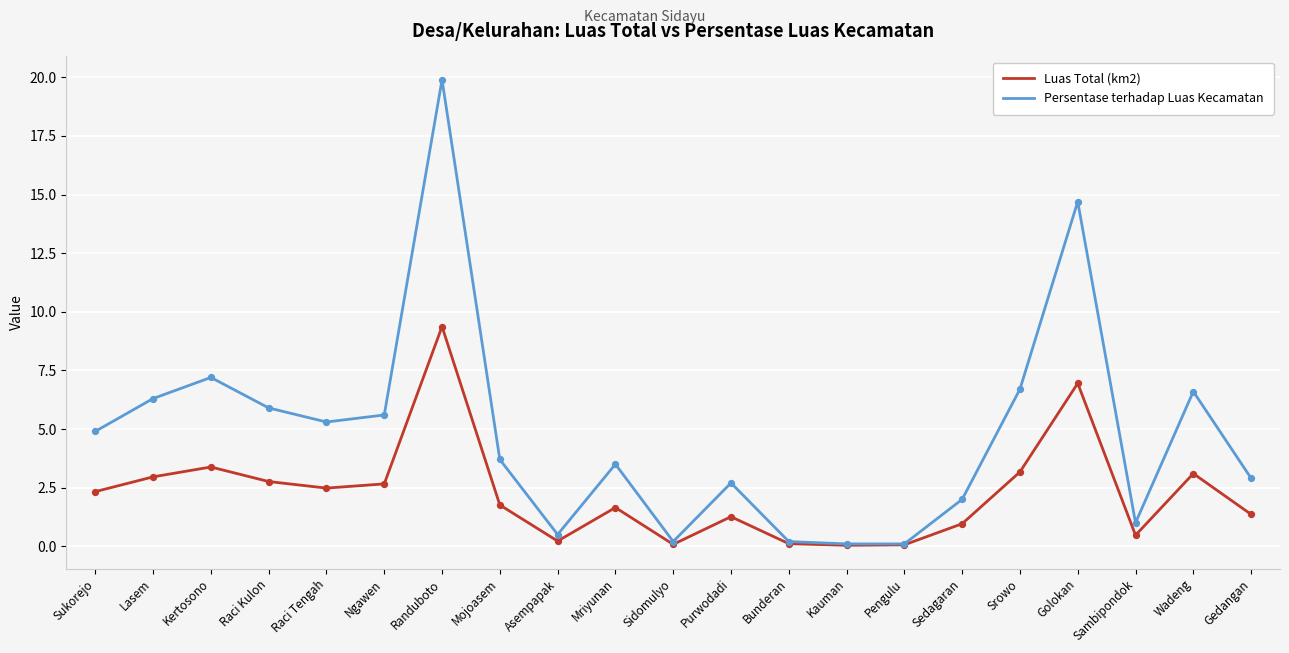

At how many categories does at least one series exceed 11?

2